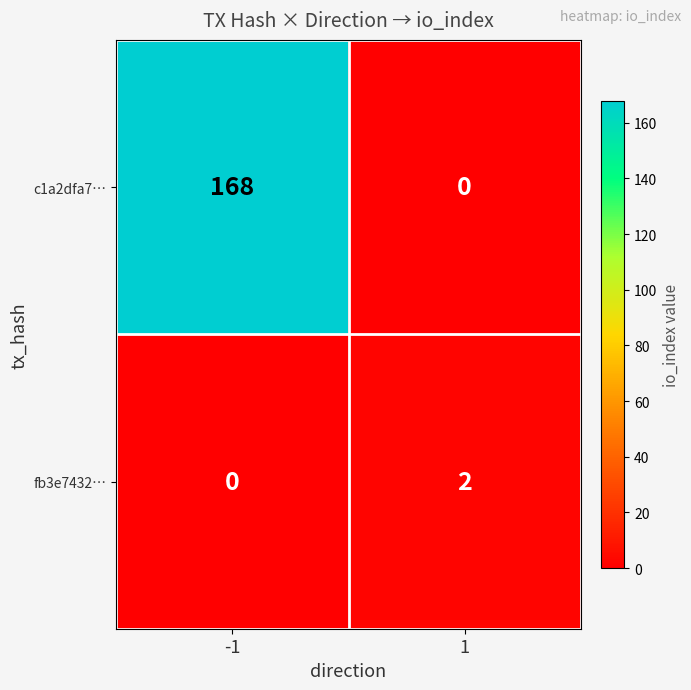

What is the difference between the maximum and minimum values in the c1a2dfa7… series?

168